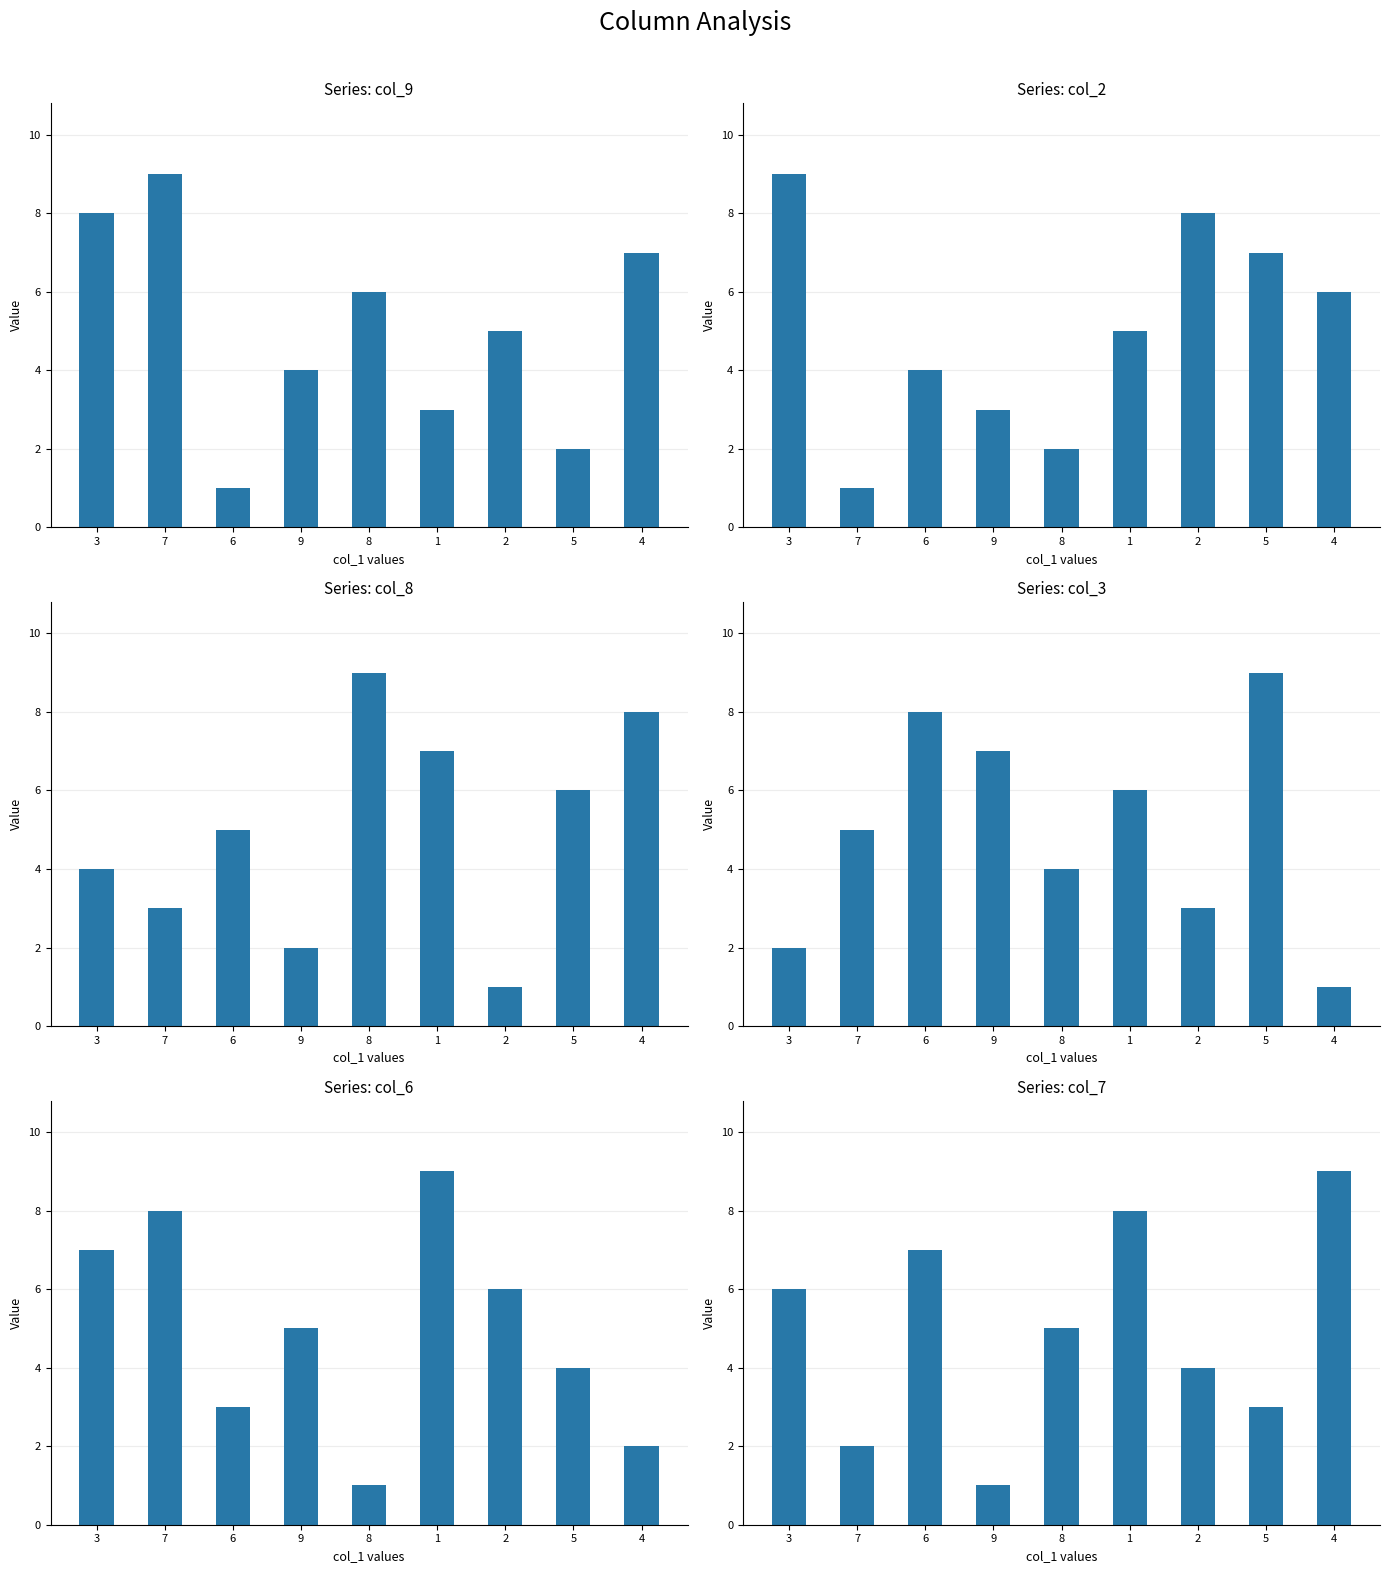

What is the difference between the maximum and minimum values in the col_7 series?

8